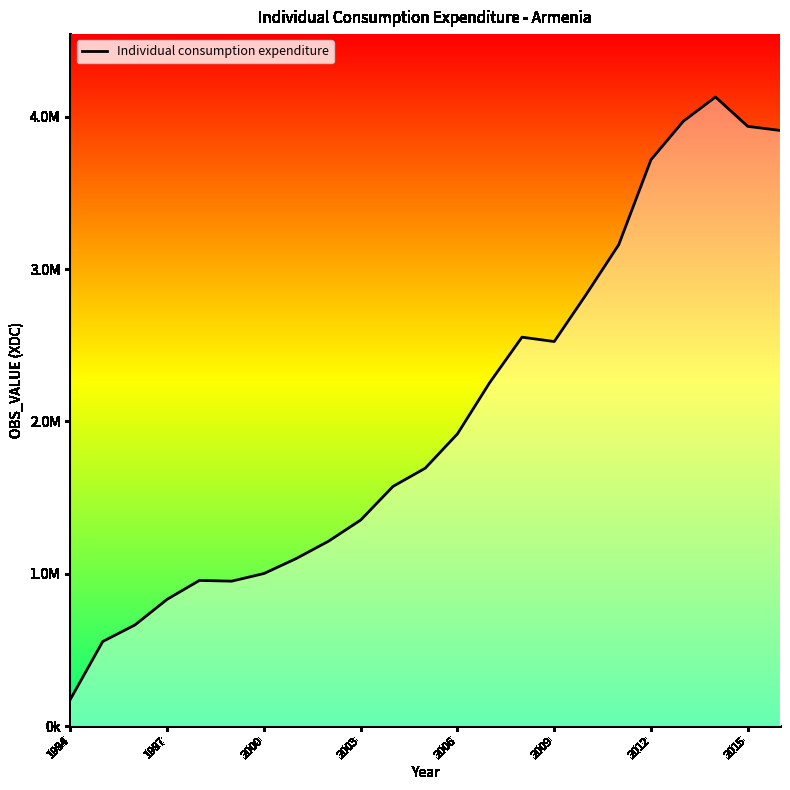

How many points are lower than both their immediate neighbors (excluding endpoints)?

2